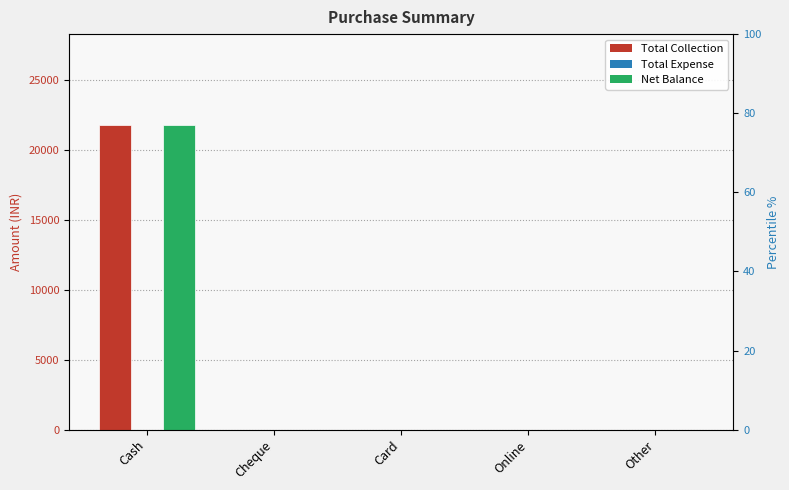

Which category has the lowest value in the Net Balance series?

Cheque